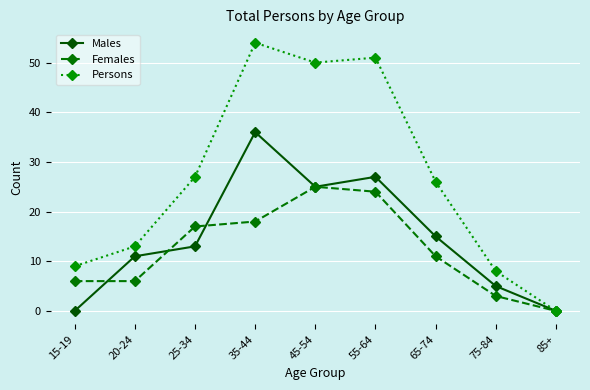

Which series has the largest total across all categories?

Persons